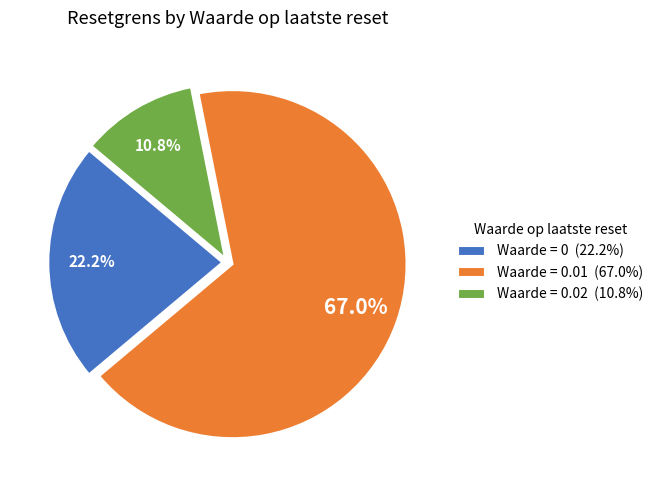

How many segments does this pie chart have?

3